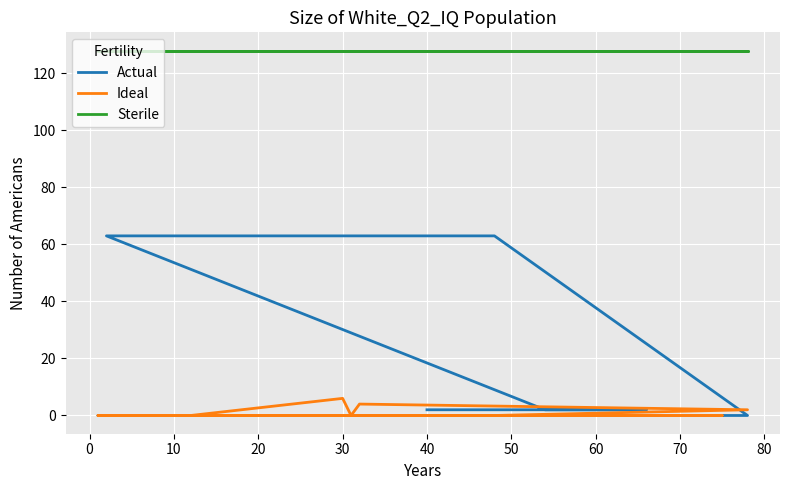

The value of Sterile at 19 is 226. True or false?

False